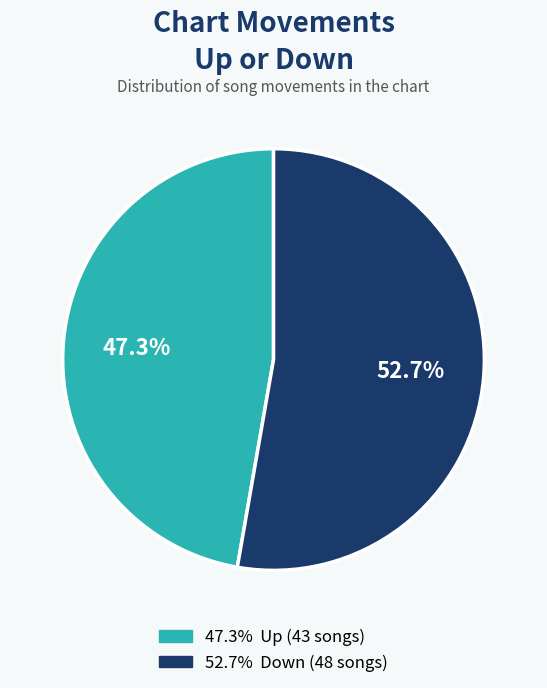

Is there any slice that represents more than half of the pie?

Yes